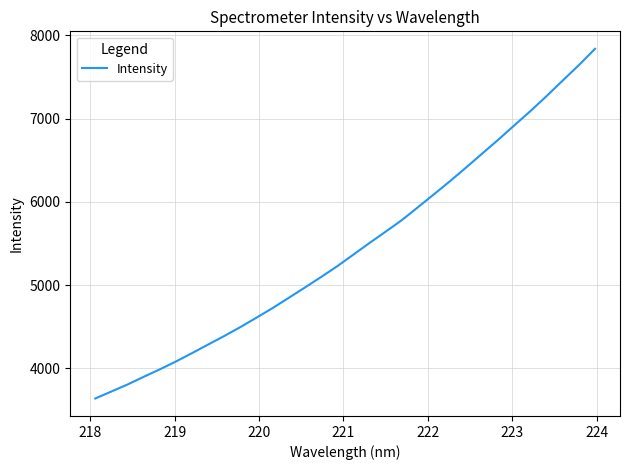

What is the difference between the maximum and minimum values?

4200.7